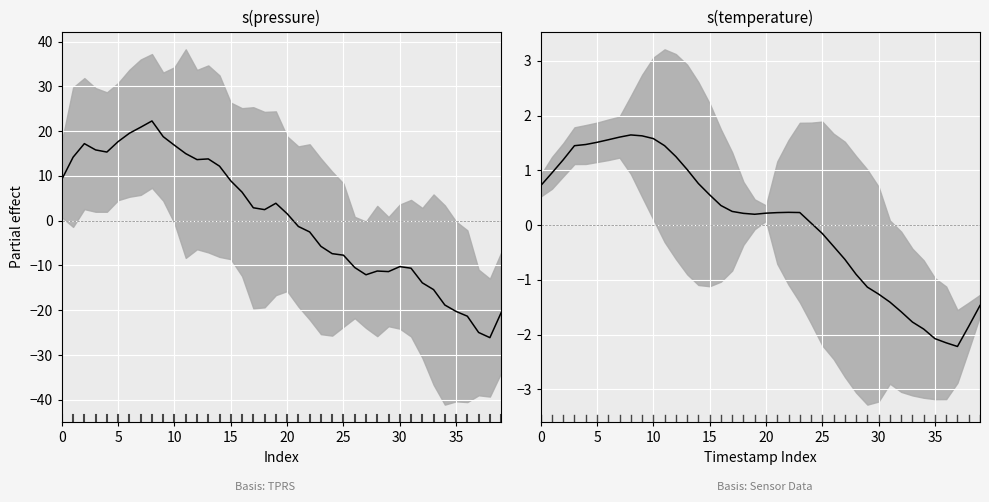

How many lines are shown in the chart?

2